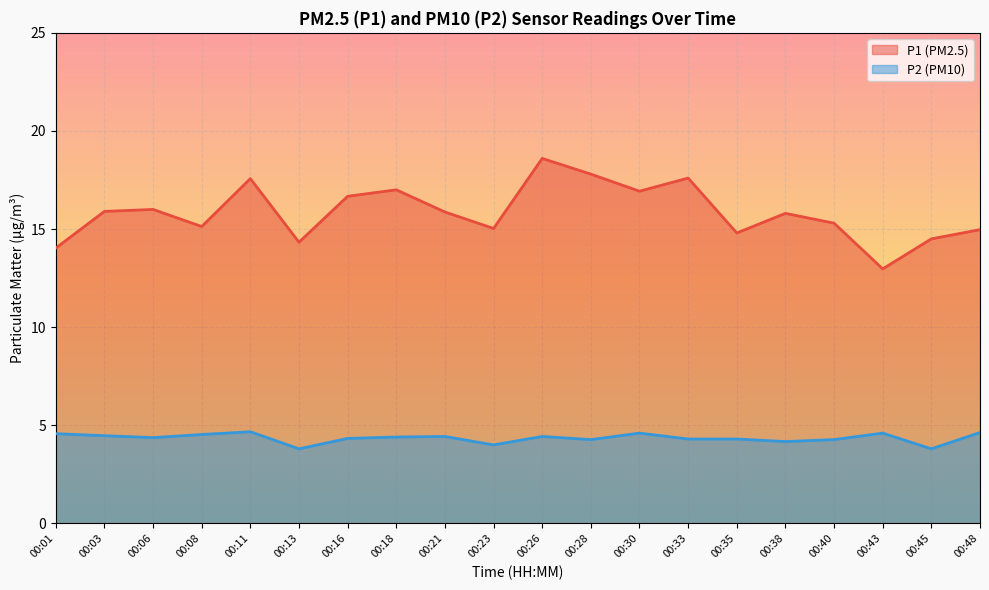

What is the spread (max minus min) of values at 00:38?

11.6